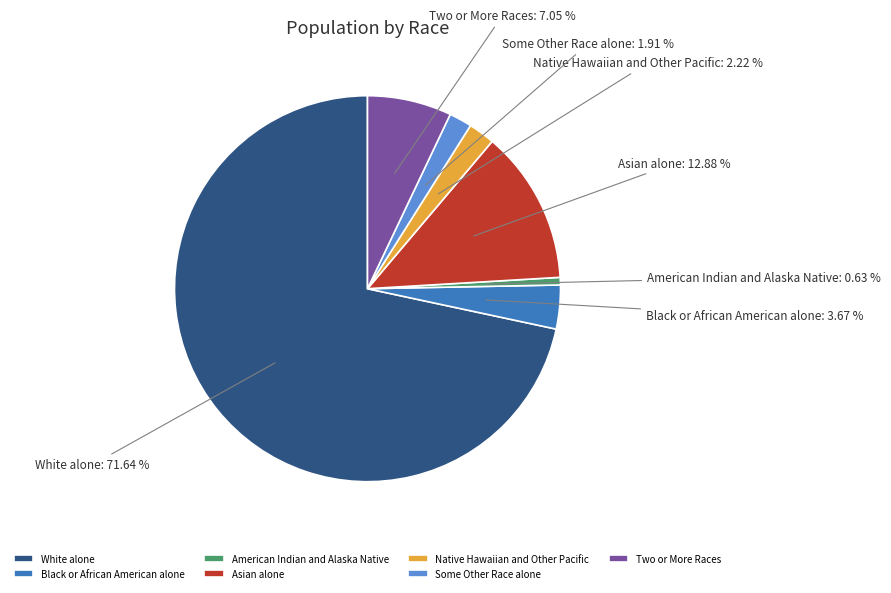

Do Some Other Race alone and Two or More Races together represent more than half of the pie?

No